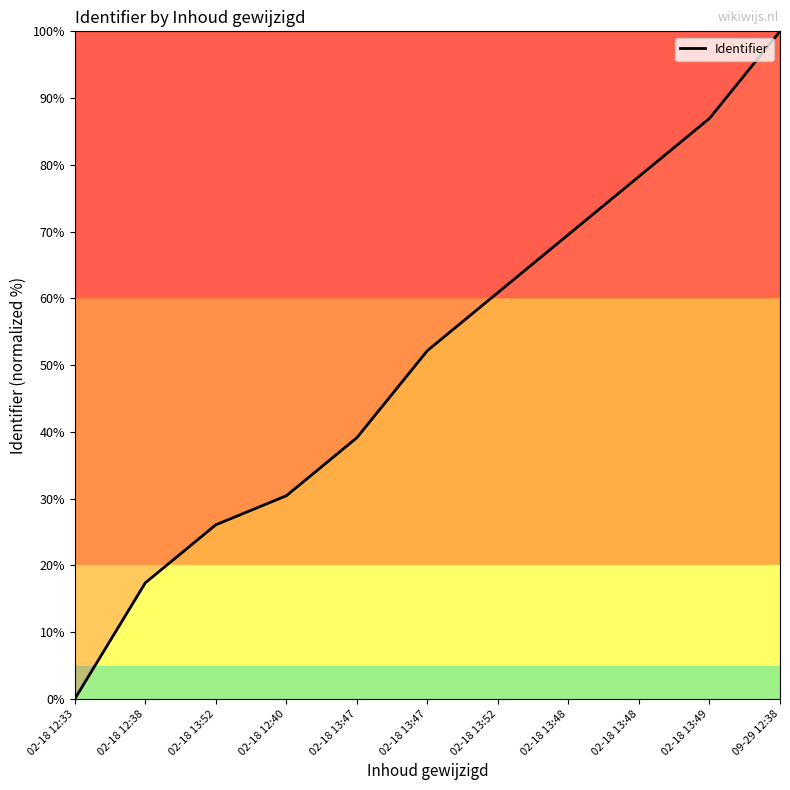

How many lines are shown in the chart?

1